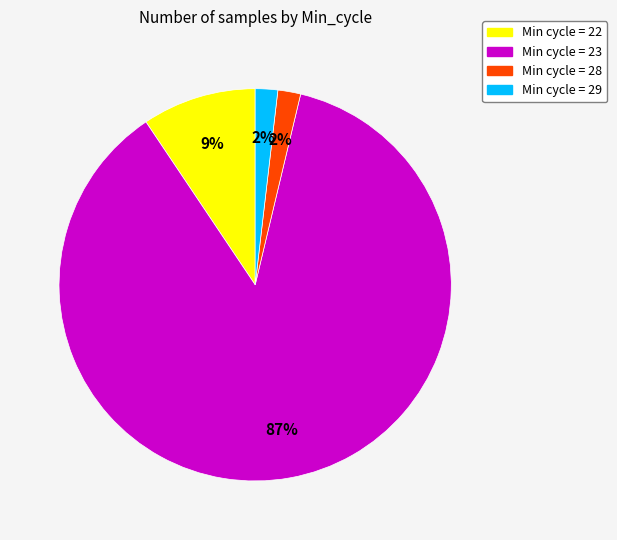

Is there a majority slice in this chart?

Yes